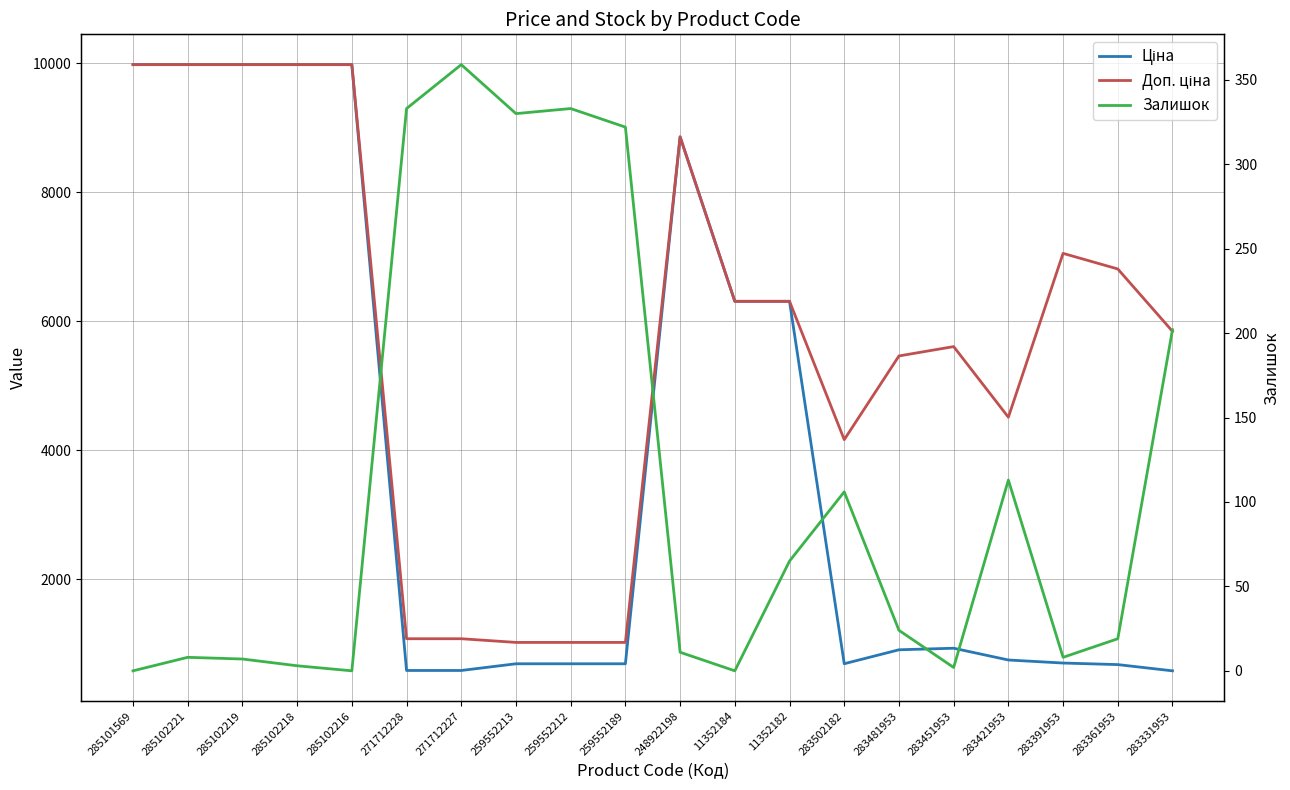

Rank the series by their maximum value, from lowest to highest.

Залишок, Ціна, Доп. ціна